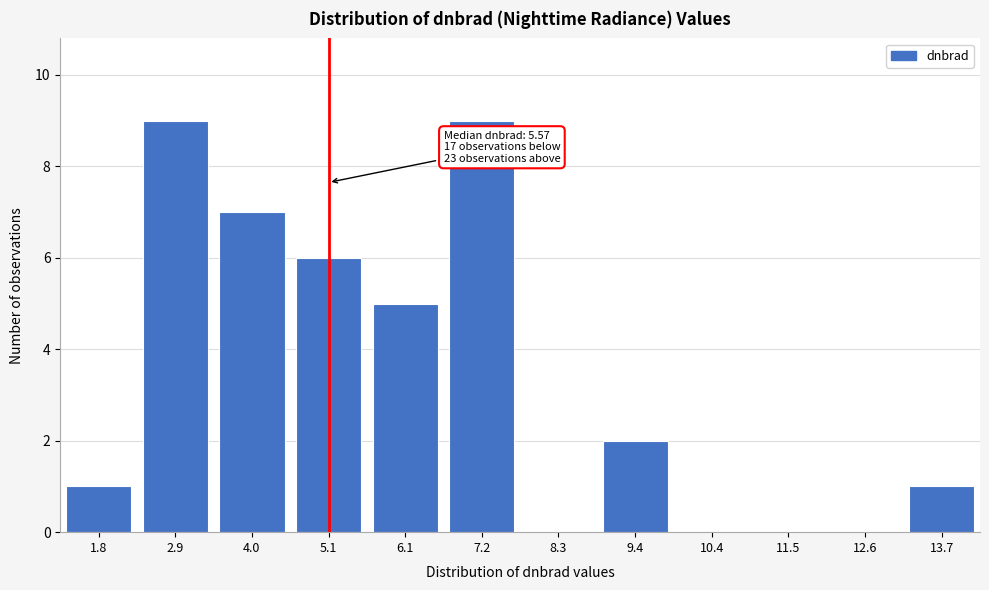

Reading left to right, extract all data points from this chart.

1.8=1	2.9=9	4.0=7	5.1=6	6.1=5	7.2=9	8.3=0	9.4=2	10.4=0	11.5=0	12.6=0	13.7=1